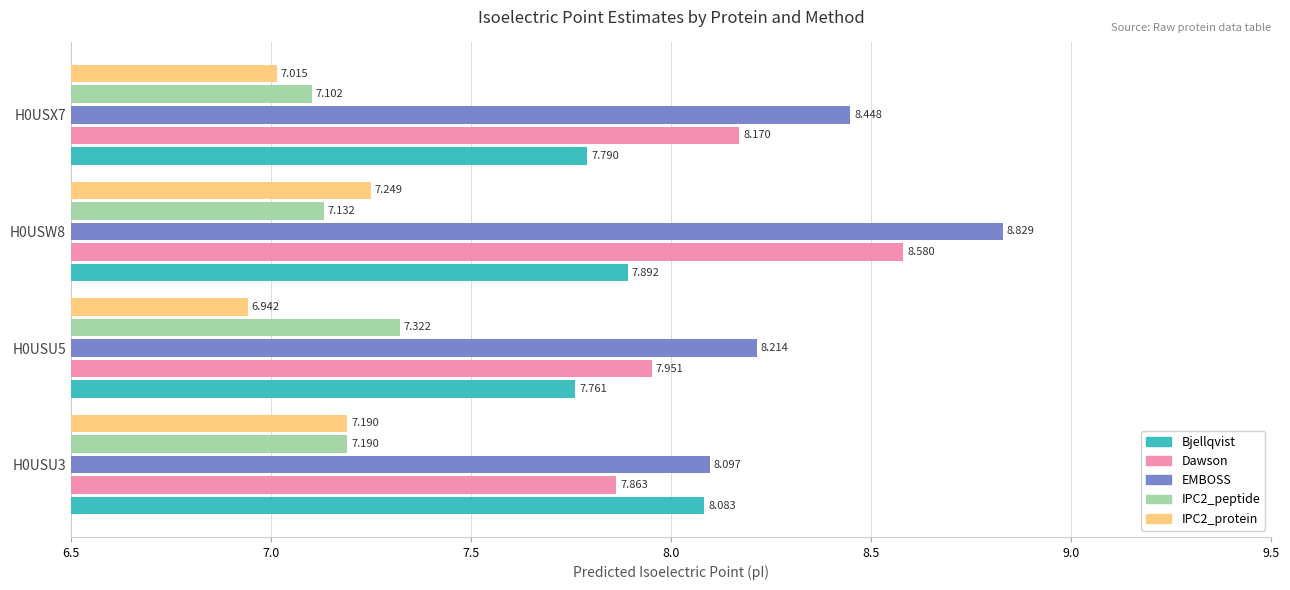

What is the difference between the maximum and minimum values in the IPC2_protein series?

0.3